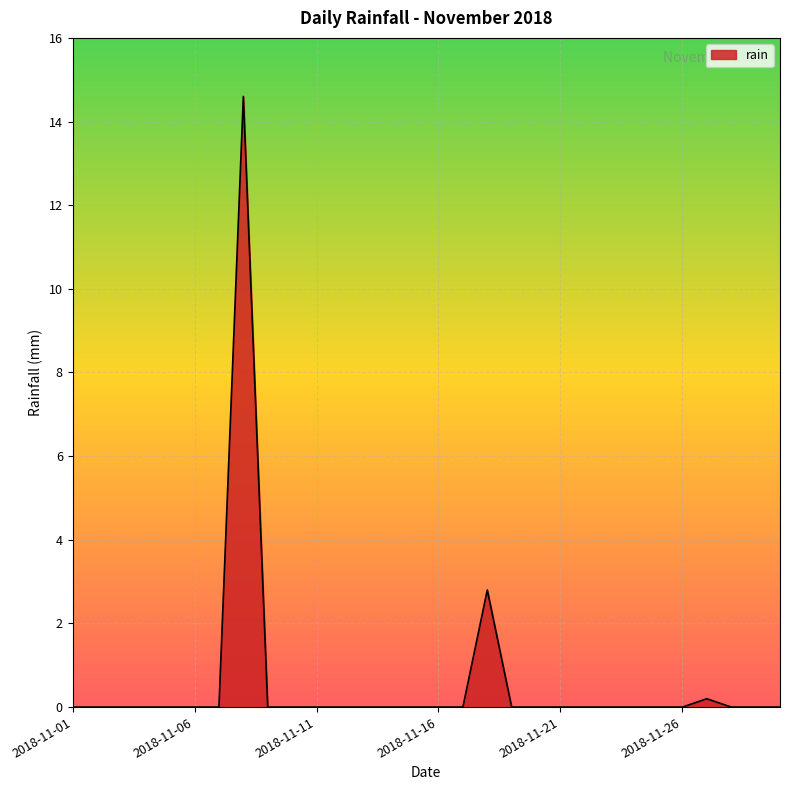

What is the maximum value shown in the chart?

14.6